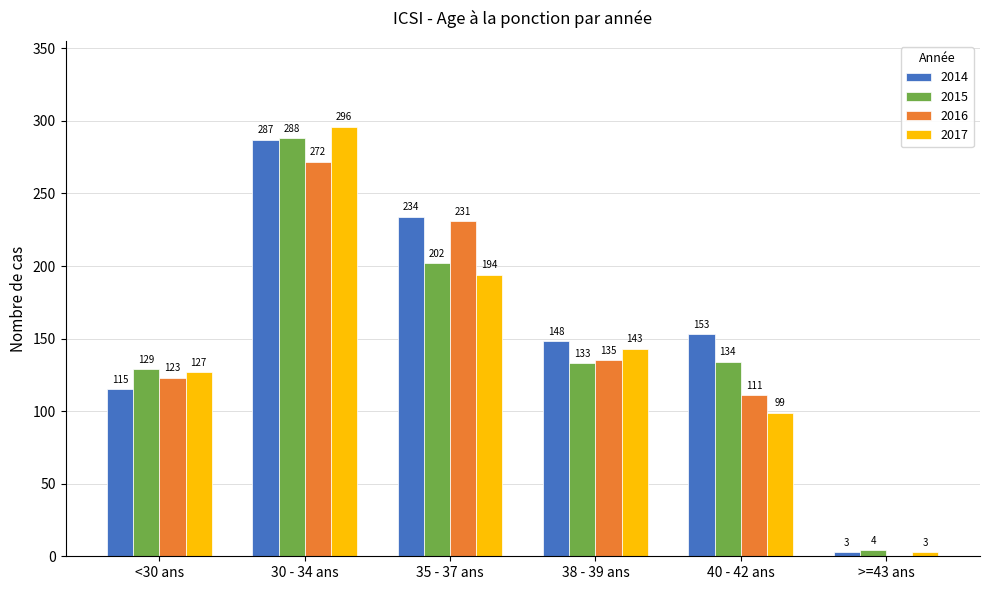

The 2016 series shows 123 at <30 ans. True or false?

True